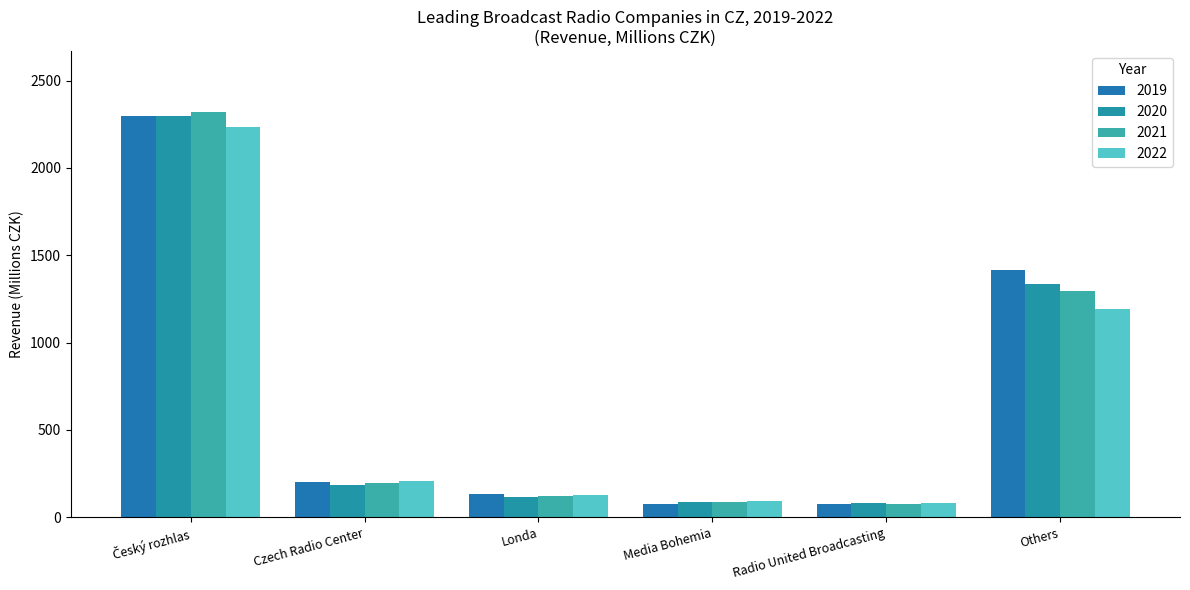

How many series are shown in this chart?

4